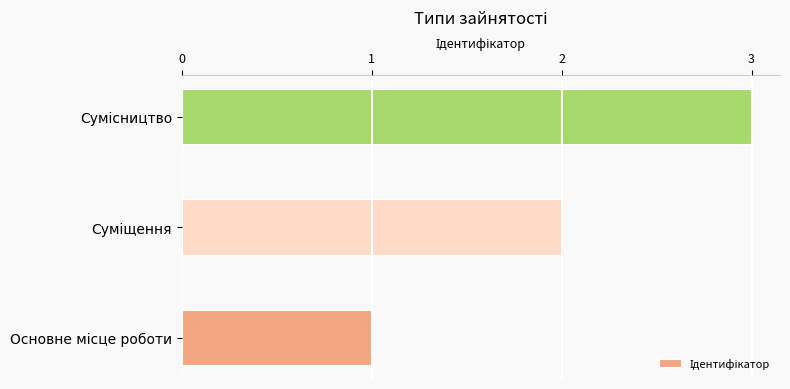

What is the sum of all values?

6